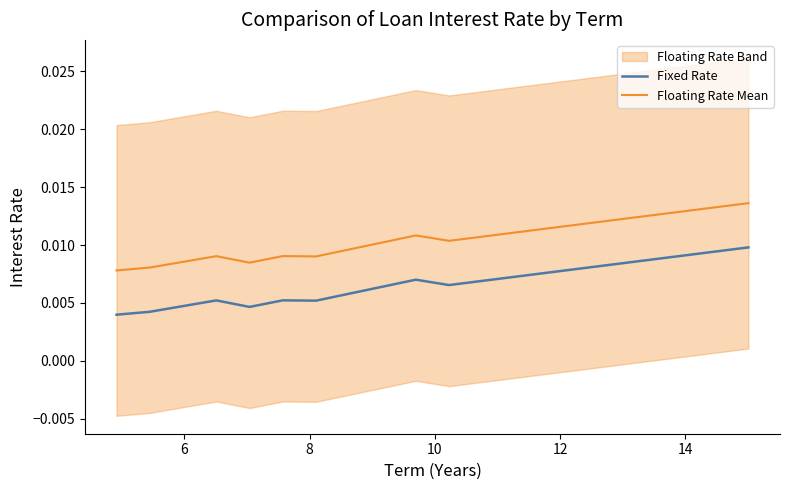

True or false: Fixed Rate and Floating Rate Mean intersect in this chart.

False